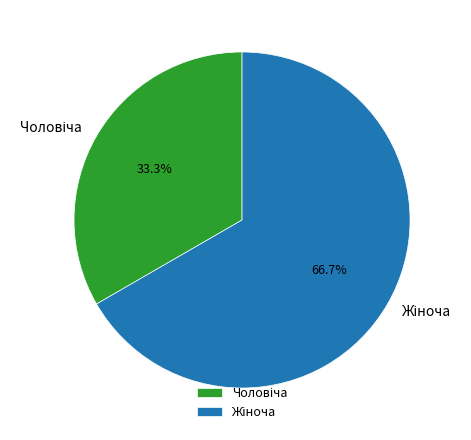

How many segments does this pie chart have?

2